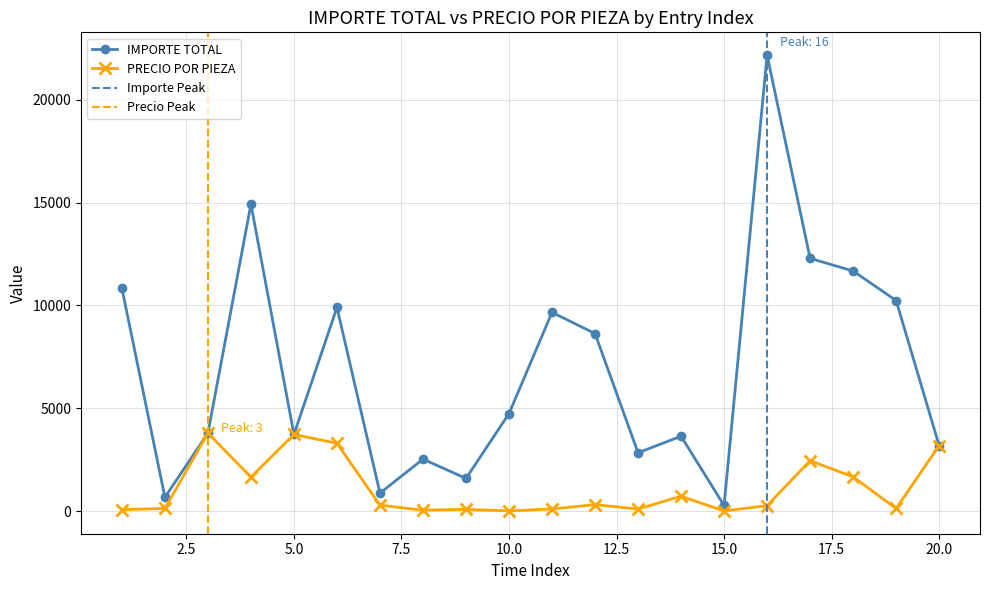

Where is the first local minimum for IMPORTE TOTAL?

2